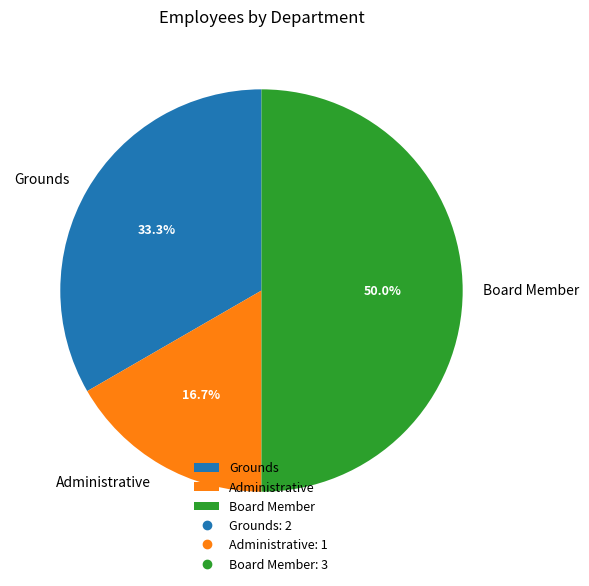

To the nearest percent, what is the average slice percentage?

33%